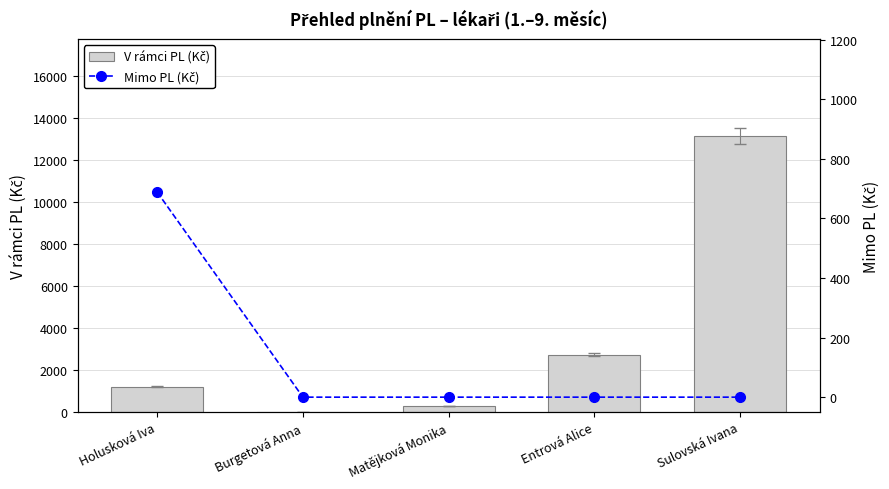

What is the sum of all Mimo PL (Kč) values?

688.7